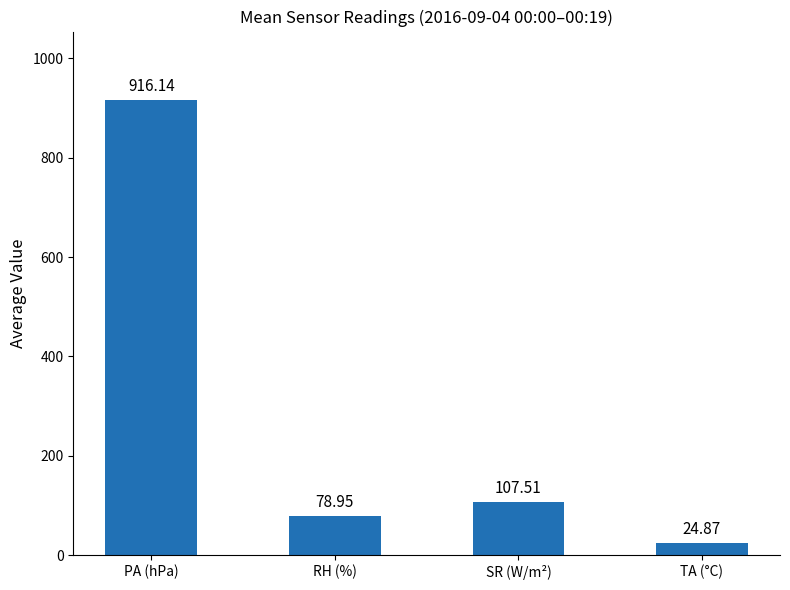

The value at PA (hPa) is 632.9. True or false?

False